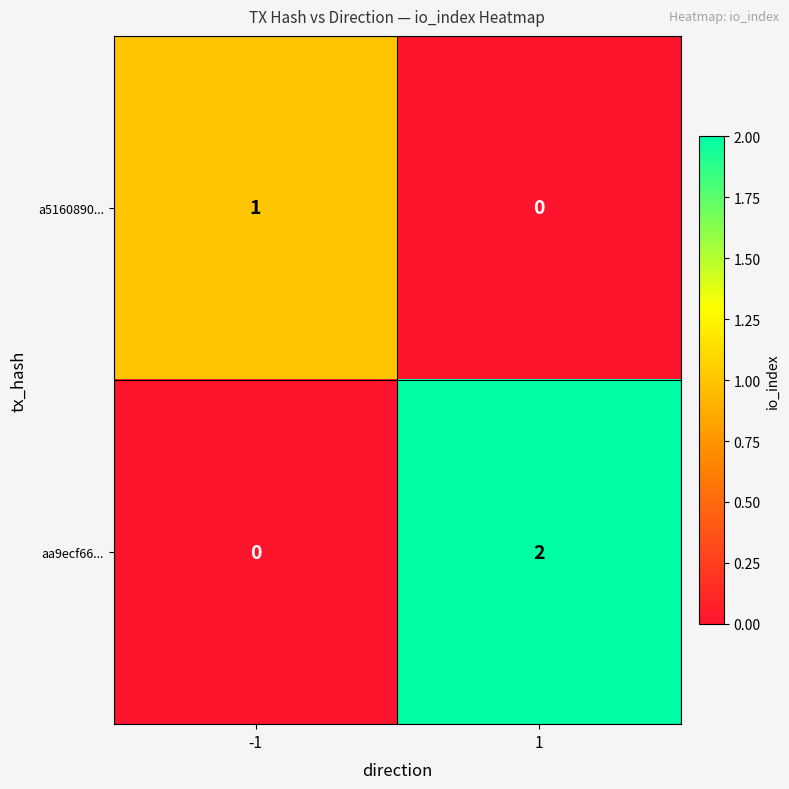

True or false: aa9ecf66... has a value of 0 at -1.

True